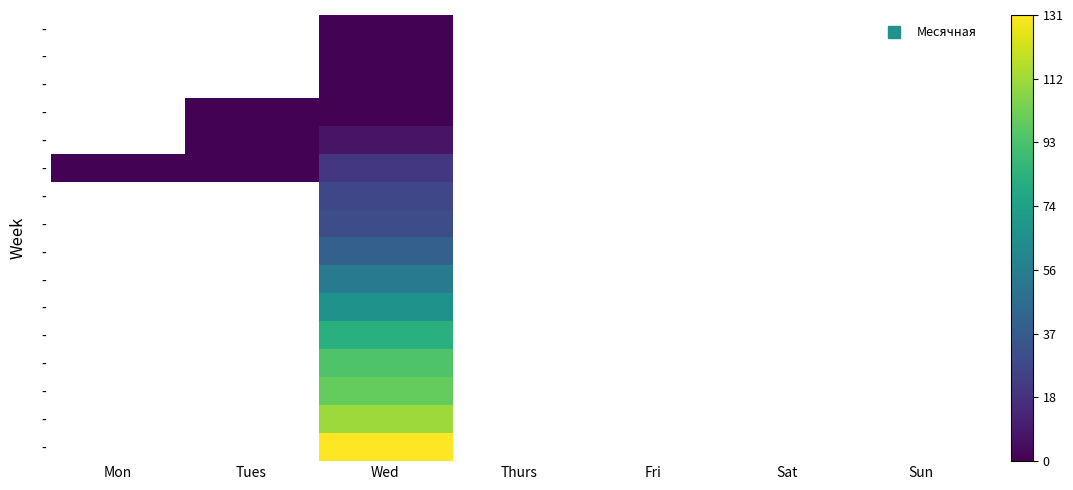

How many categories are shown in the chart?

7